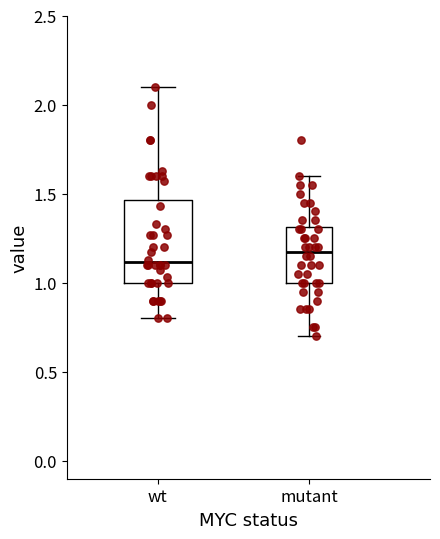

Comparing the boxes themselves (not the whiskers), which one is the tallest?

wt